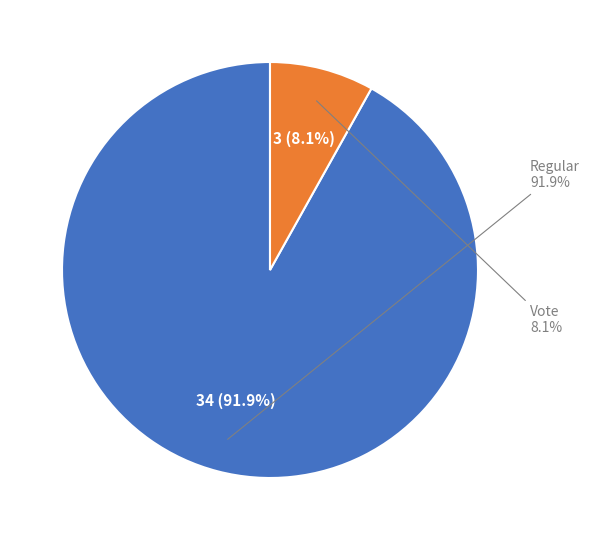

How many segments does this pie chart have?

2